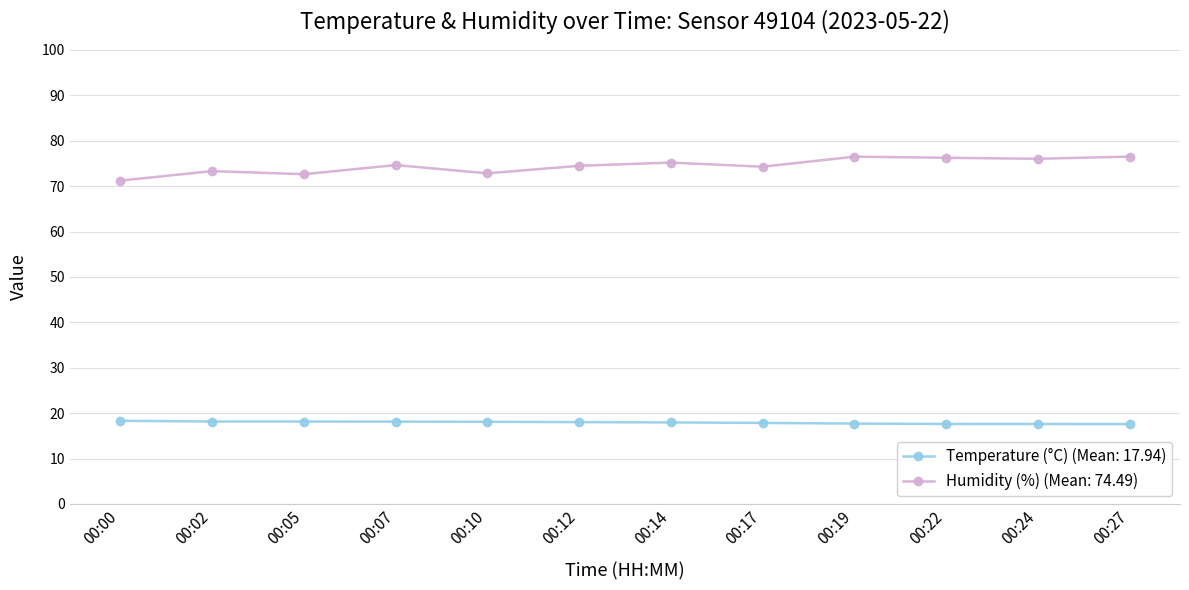

What is the greatest value displayed?

76.5